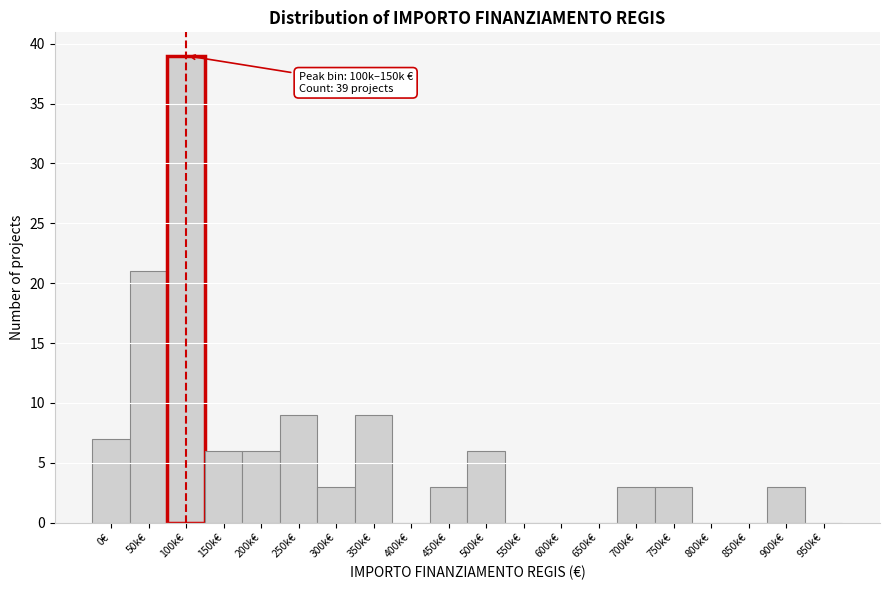

Reading left to right, list all the values displayed in this chart.

0€=7	50k€=21	100k€=39	150k€=6	200k€=6	250k€=9	300k€=3	350k€=9	400k€=0	450k€=3	500k€=6	550k€=0	600k€=0	650k€=0	700k€=3	750k€=3	800k€=0	850k€=0	900k€=3	950k€=0